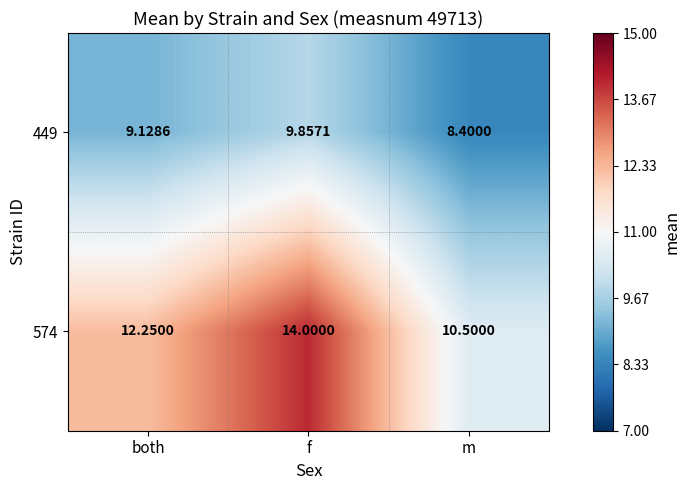

Rank the series by their average value, from highest to lowest.

574, 449